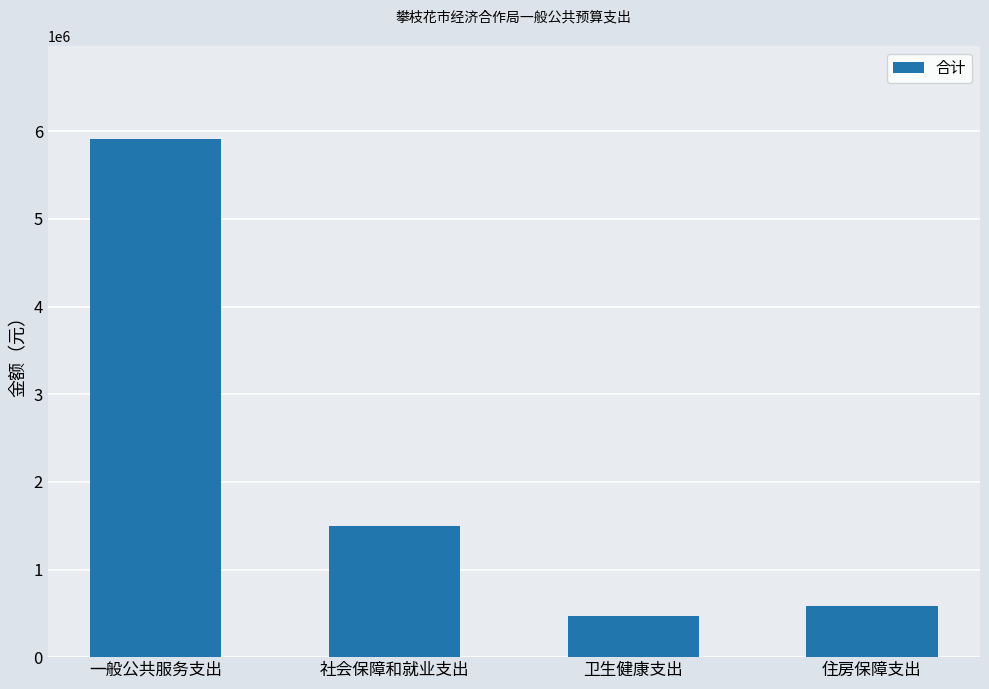

What is the value of the 2nd bar from the left?

1490872.9